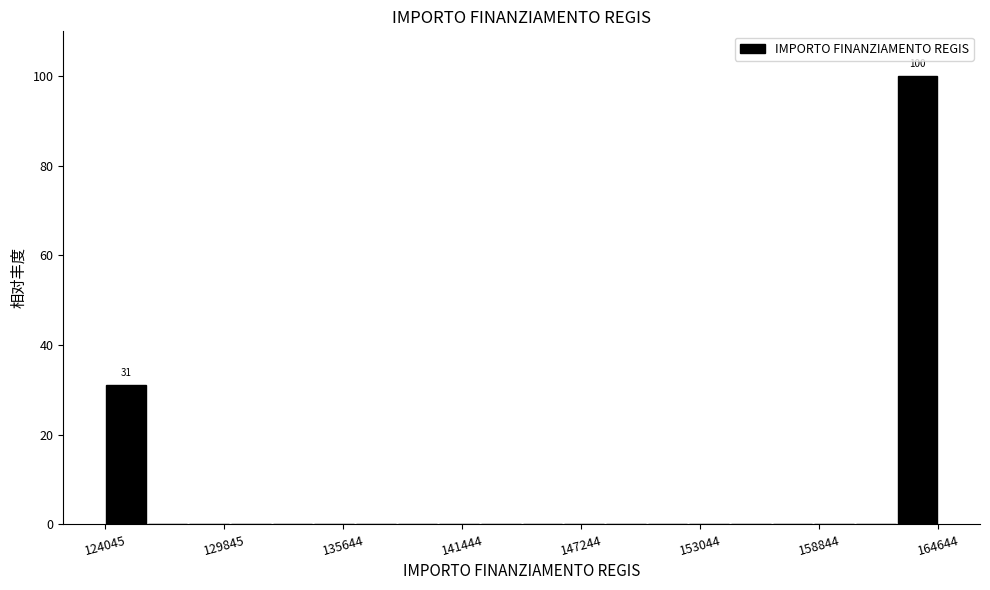

Read against the x-axis, roughly where is the centre of the tallest bar?

164000